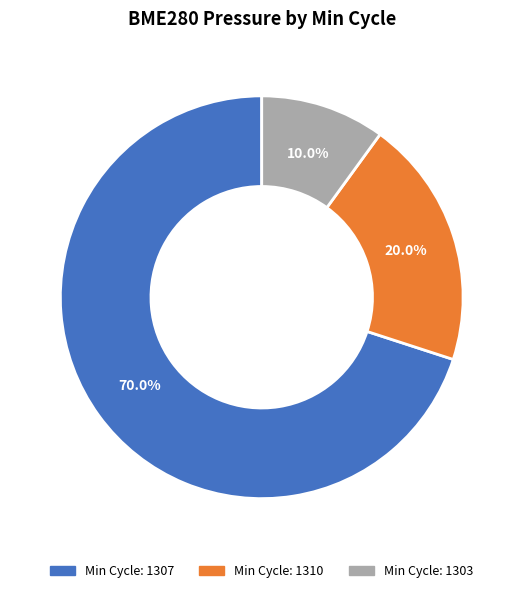

Which has a higher value, Min Cycle: 1307 or Min Cycle: 1310?

Min Cycle: 1307